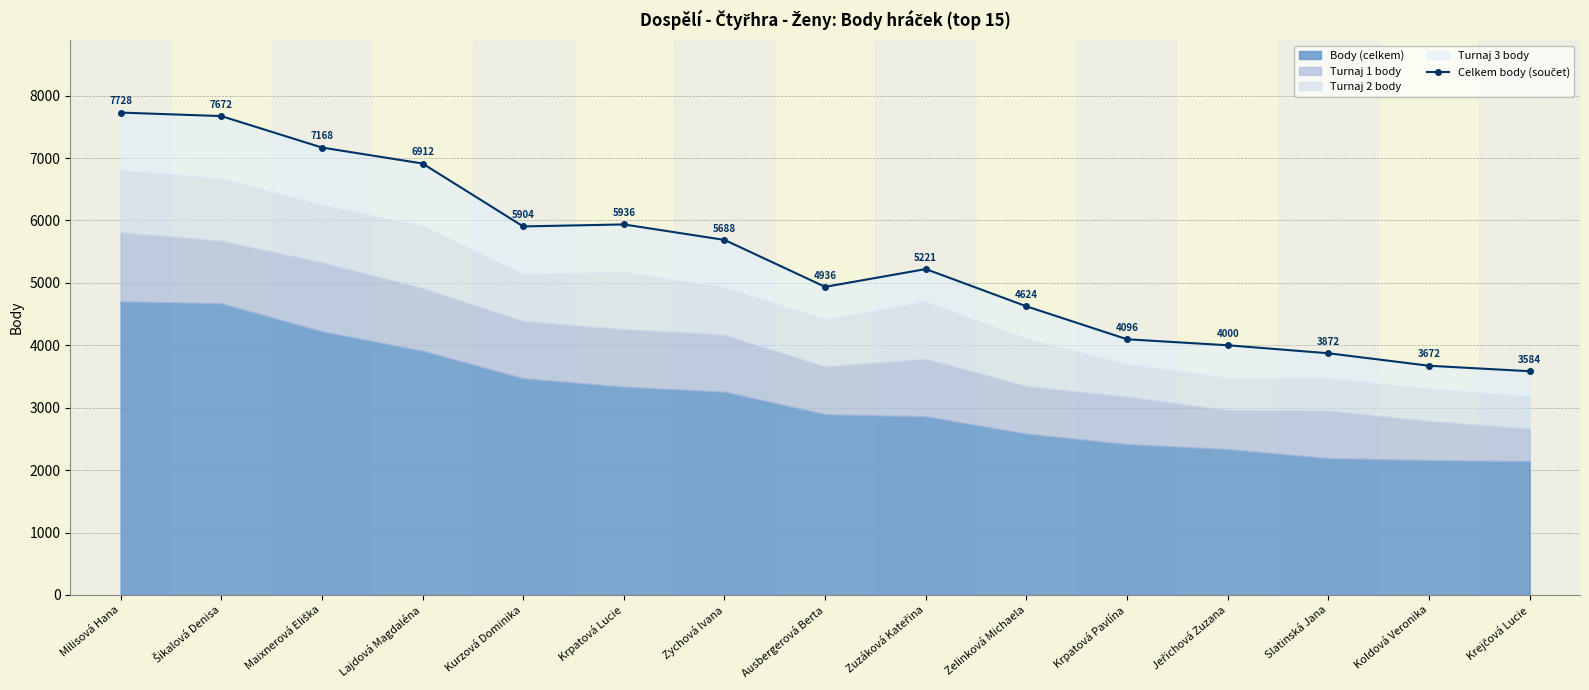

Rank the categories by value from highest to lowest.

Milisová Hana, Šikalová Denisa, Maixnerová Eliška, Lajdová Magdaléna, Krpatová Lucie, Kurzová Dominika, Zychová Ivana, Zuzáková Kateřina, Ausbergerová Berta, Zelinková Michaela, Krpatová Pavlína, Jeřichová Zuzana, Slatinská Jana, Koldová Veronika, Krejčová Lucie